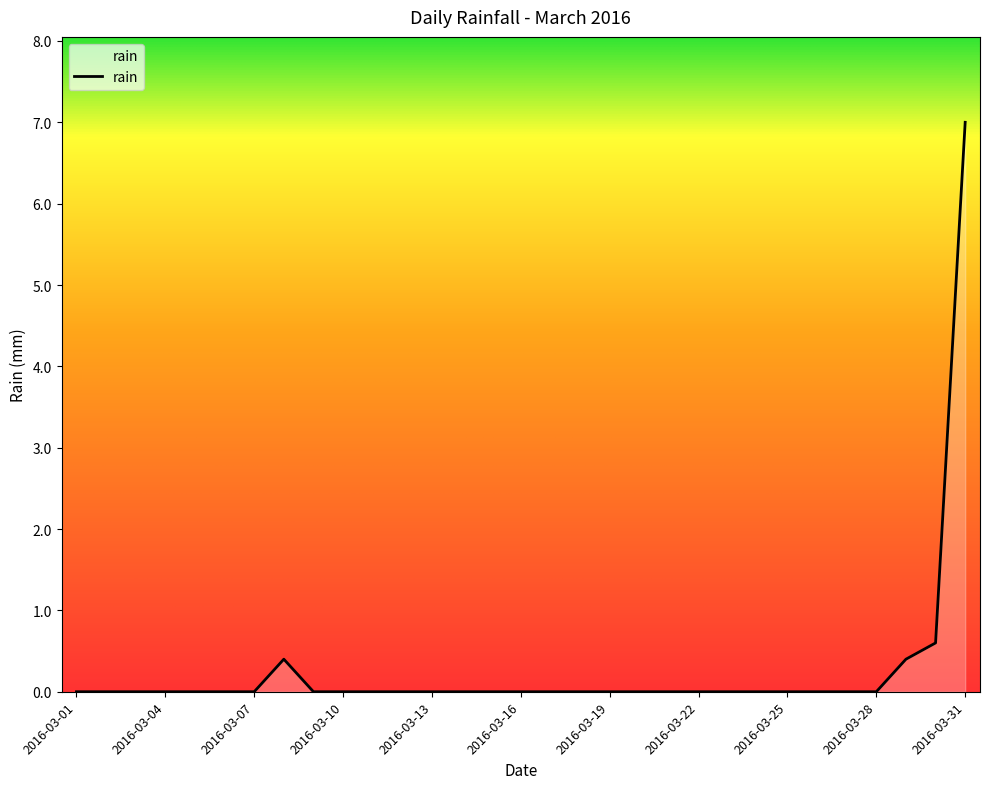

What is the difference between the maximum and minimum values?

7.0